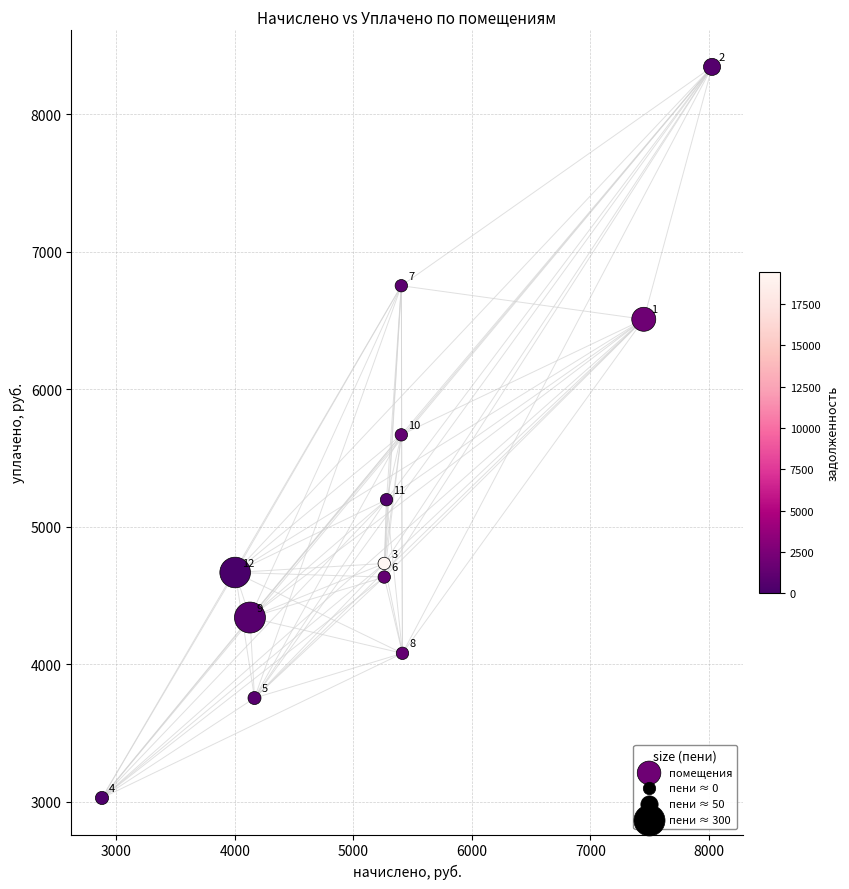

What is the average X value?

5223.2